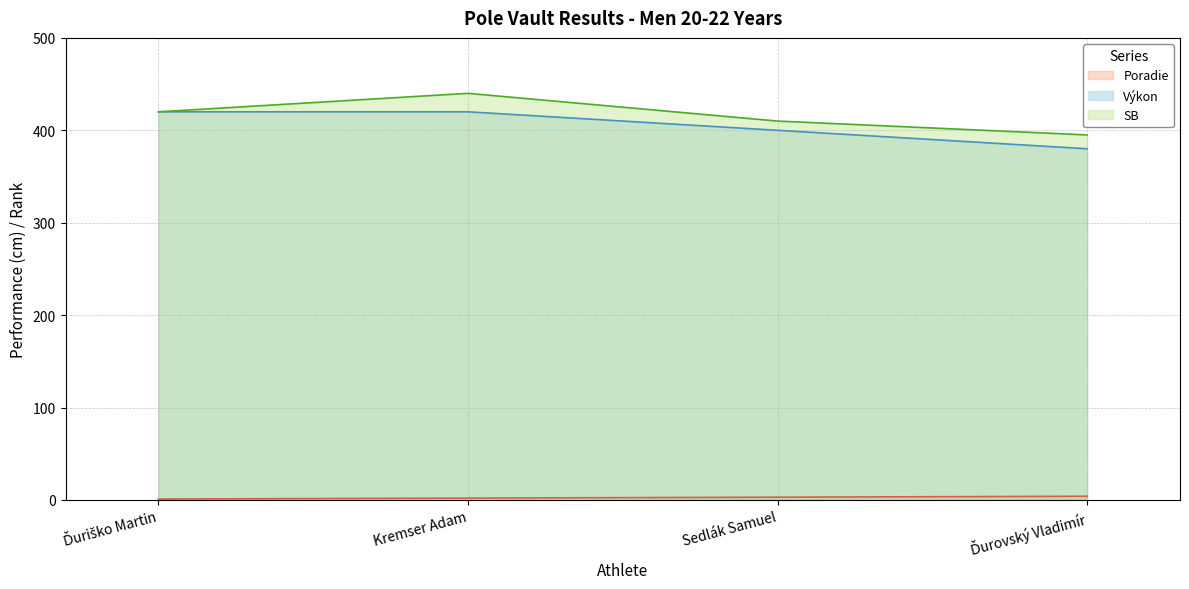

Which has a higher value, Ďurovský Vladimír or Ďuriško Martin?

Ďurovský Vladimír